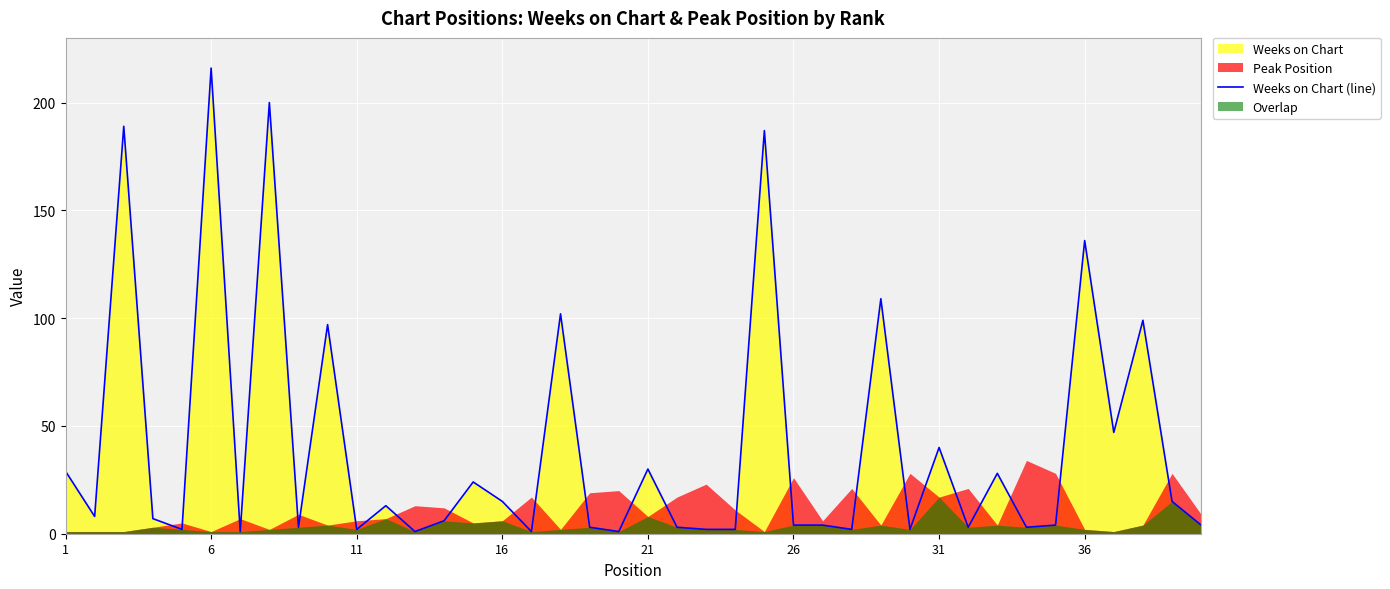

Approximately how many times larger is the value at 31 compared to 10?

0.5